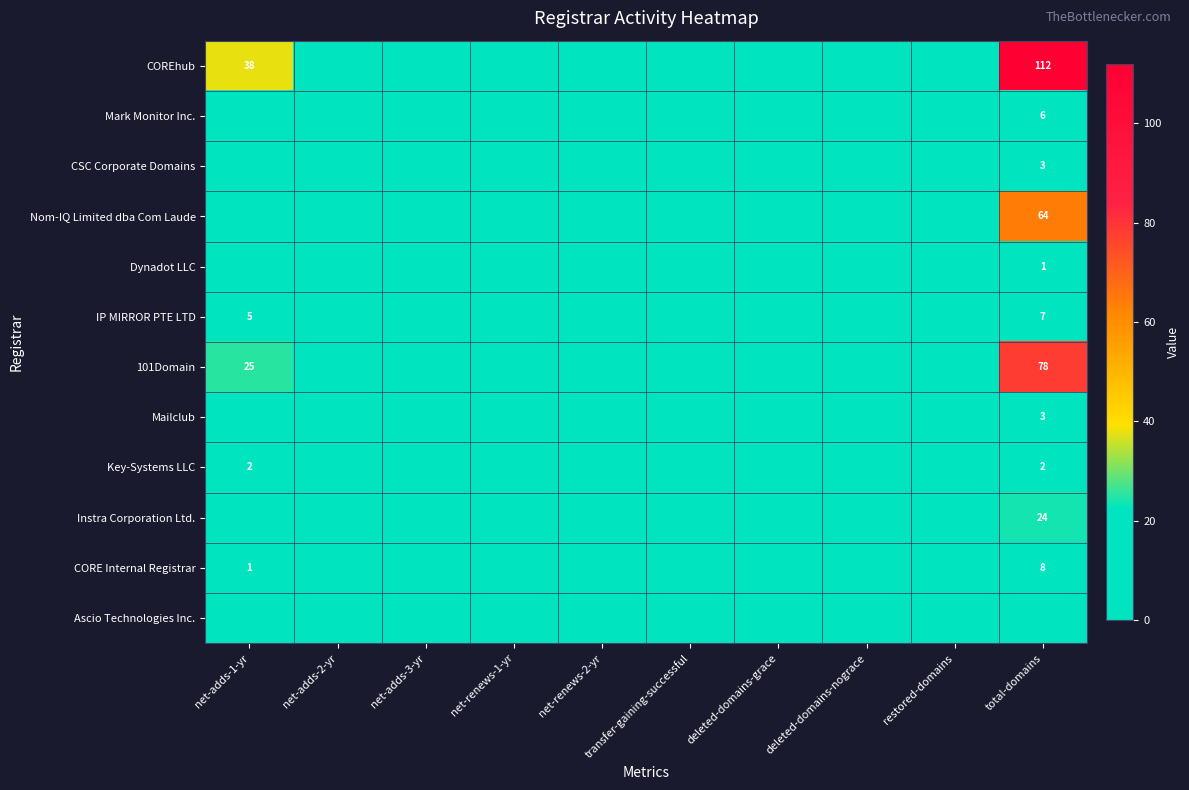

The COREhub series shows 154 at total-domains. True or false?

False